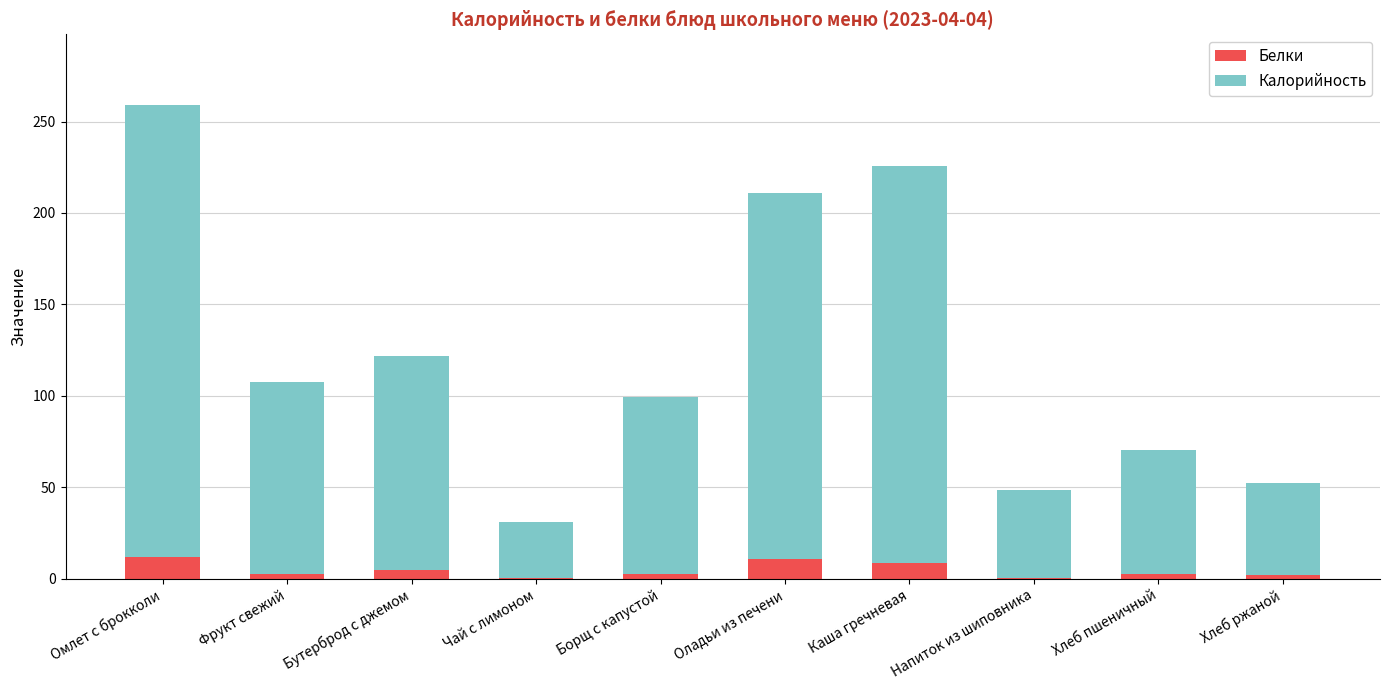

What is the sum of all Белки values?

45.3